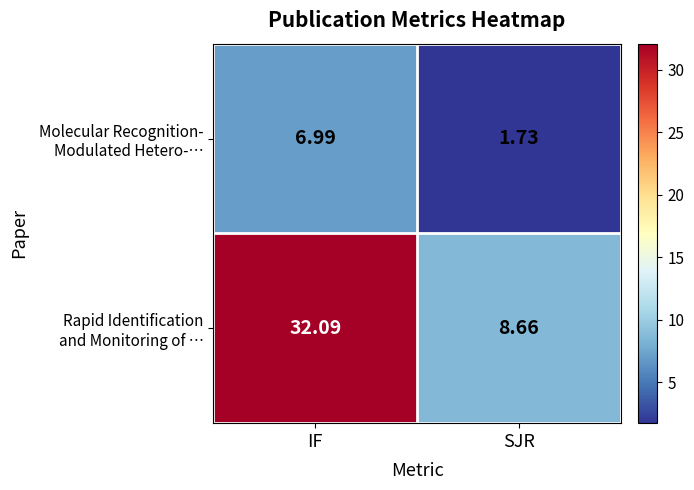

At which category is the sum across all series the highest?

IF